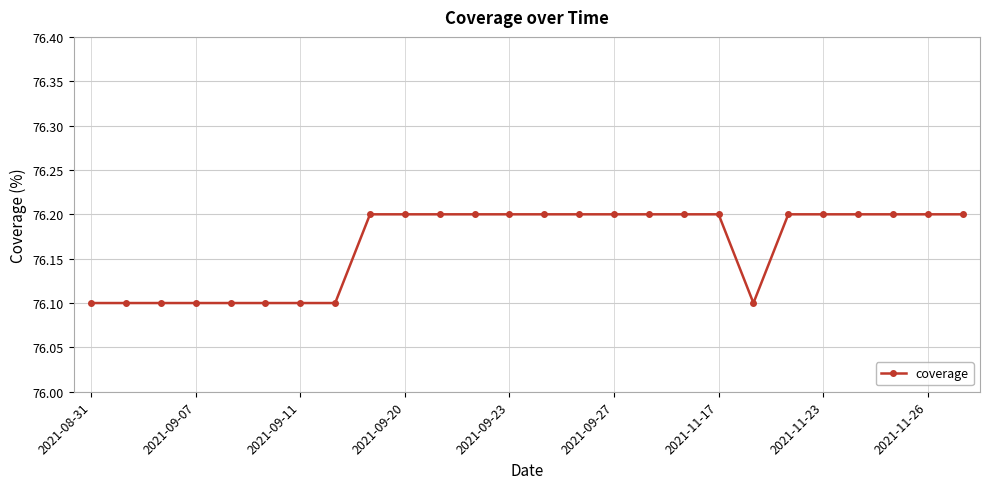

How many distinct data groups are displayed?

1